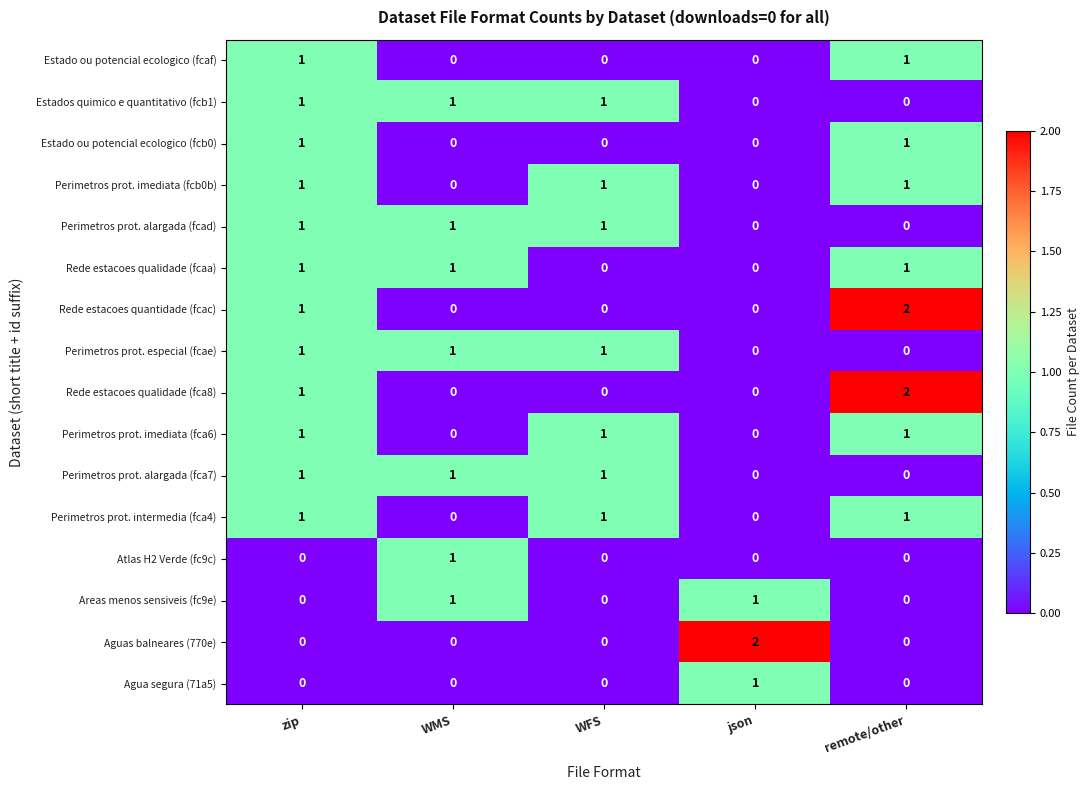

How many Perimetros prot. imediata (fca6) values are between 0 and 1?

5